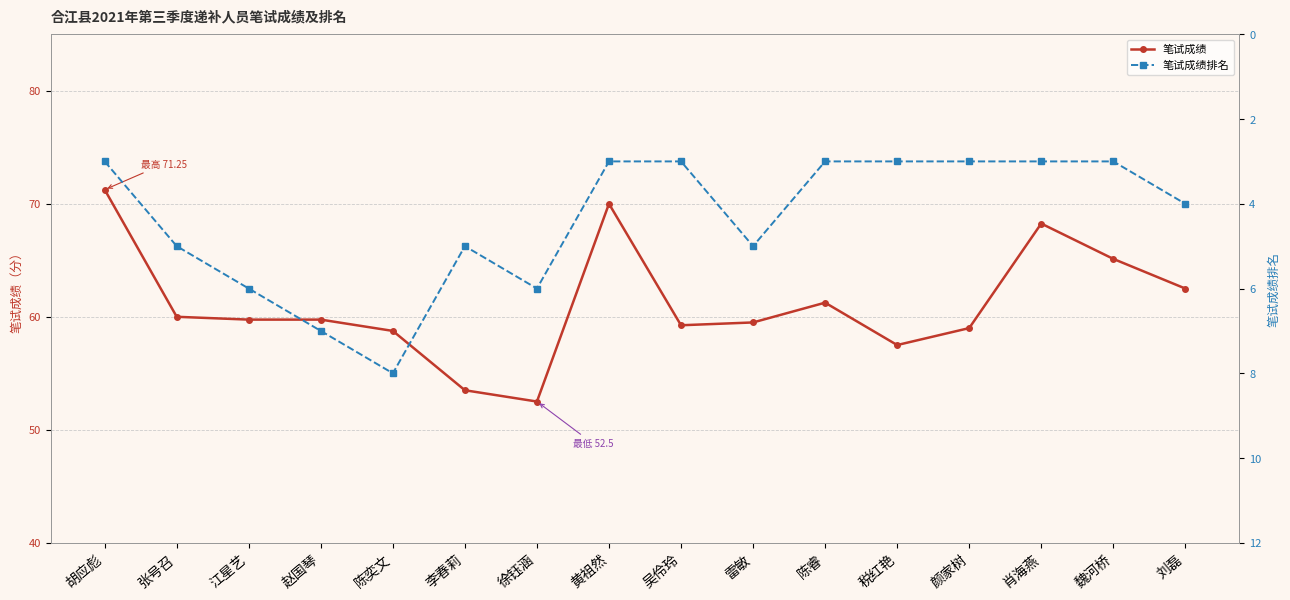

Where is 笔试成绩排名 nearest to the value 5?

张号召